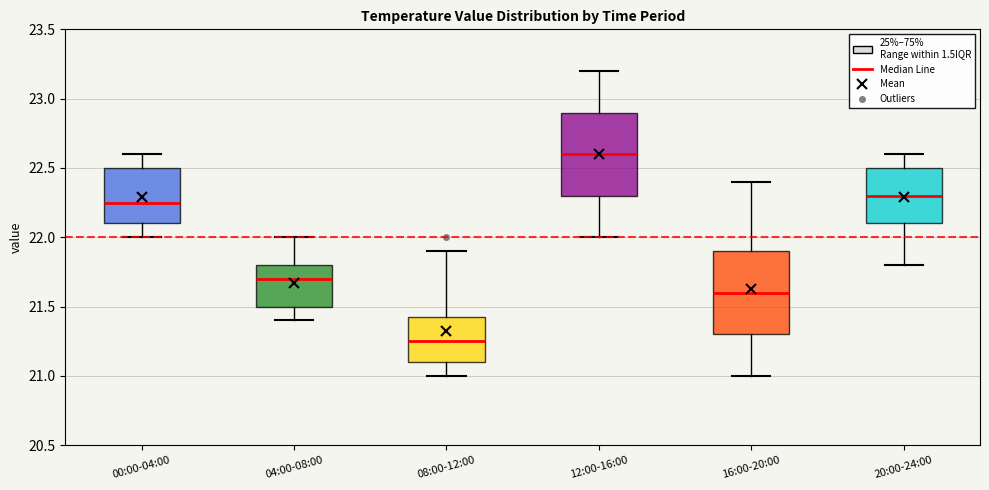

Where is the upper edge of the box for 00:00-04:00 on the y-axis? The values are not printed on the chart, so give them approximately, as read against the axis.

22.50